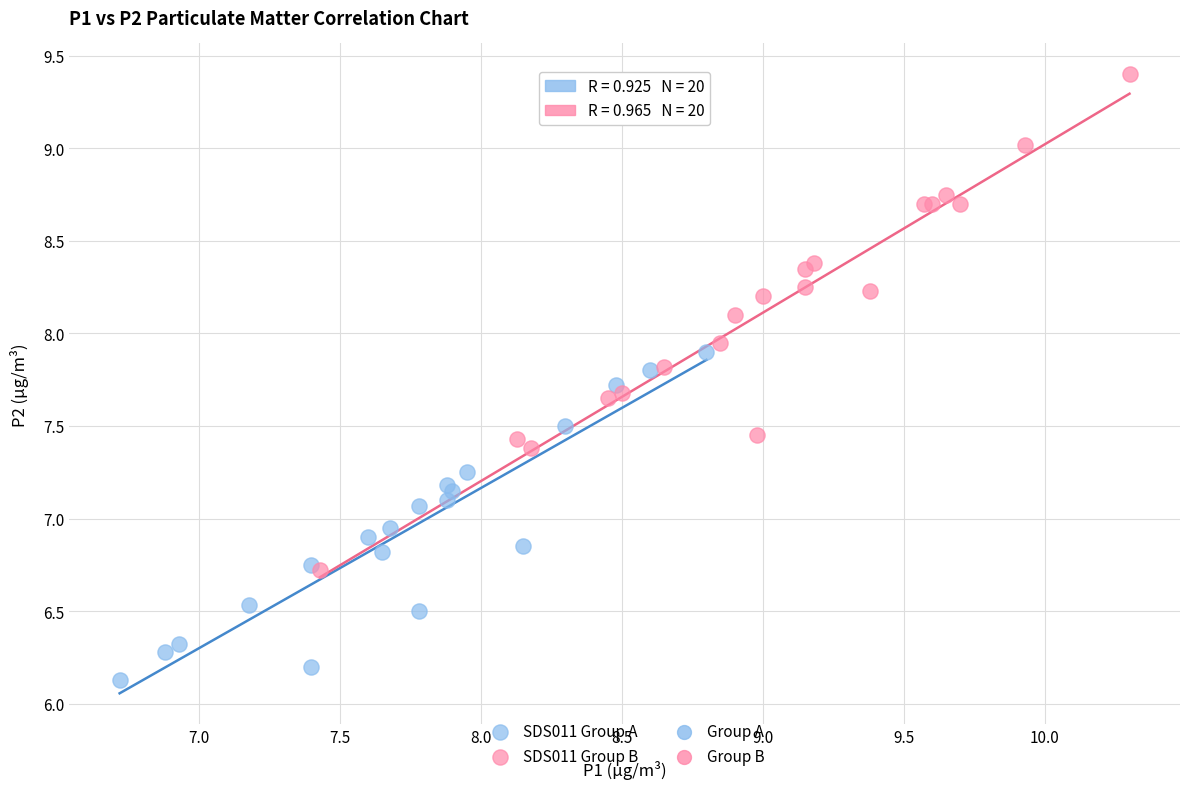

Which series contains the lowest Y value?

SDS011 Group A